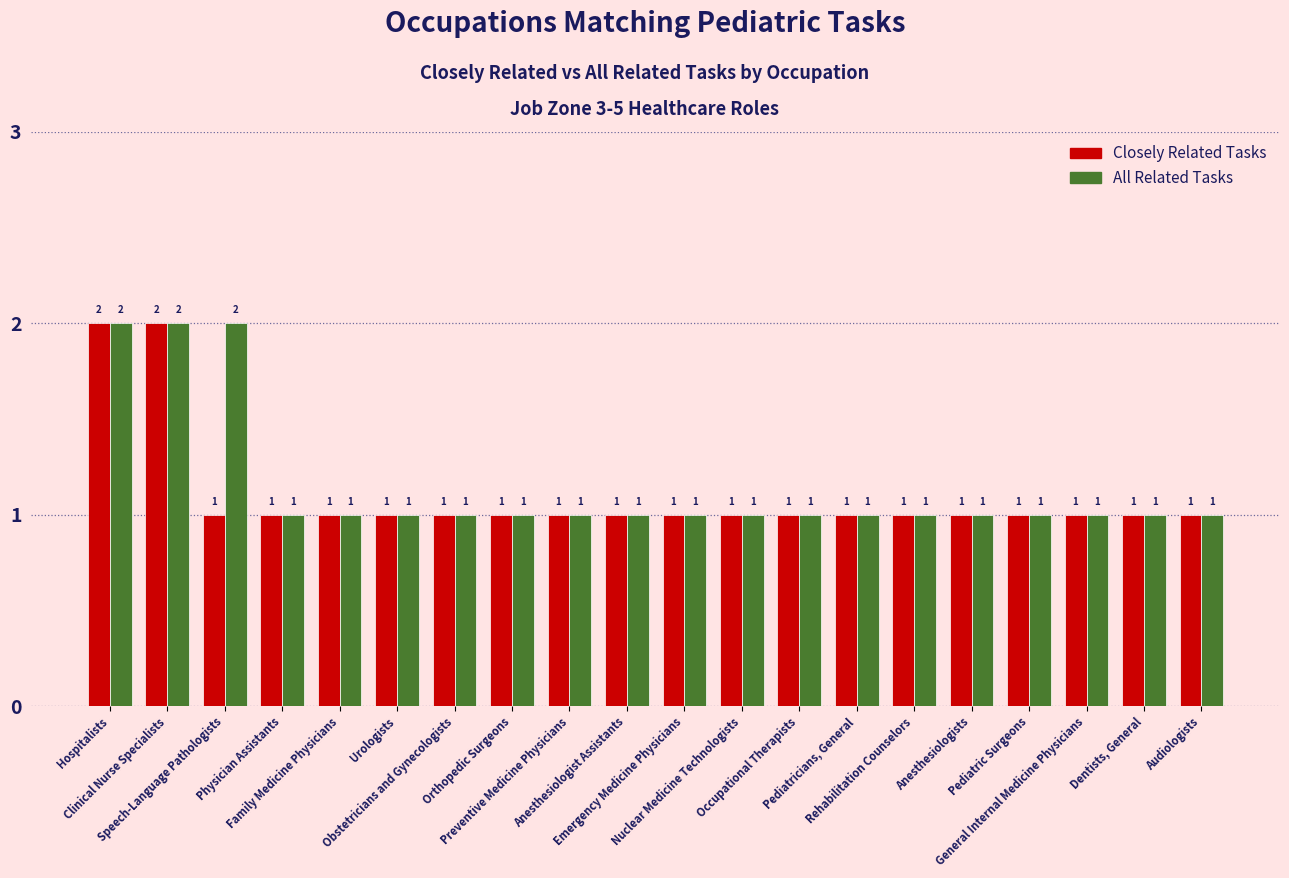

What is the difference between the maximum and second lowest values in the Closely Related Tasks series?

1